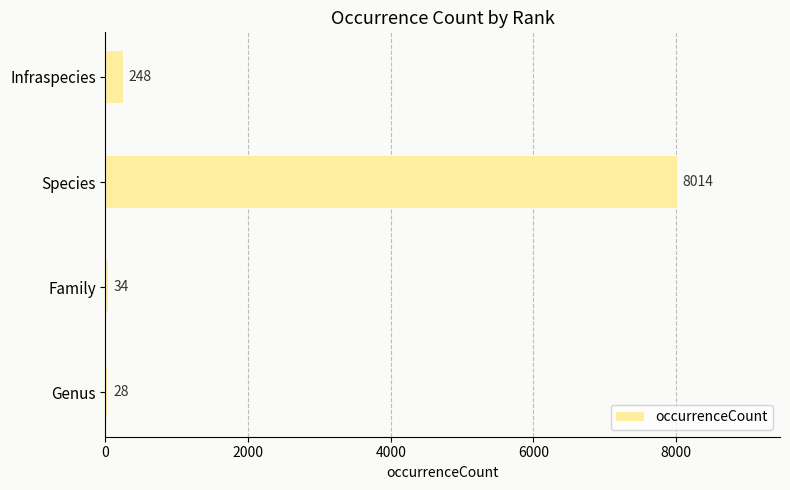

The chart shows a value of 248 at Infraspecies. True or false?

True